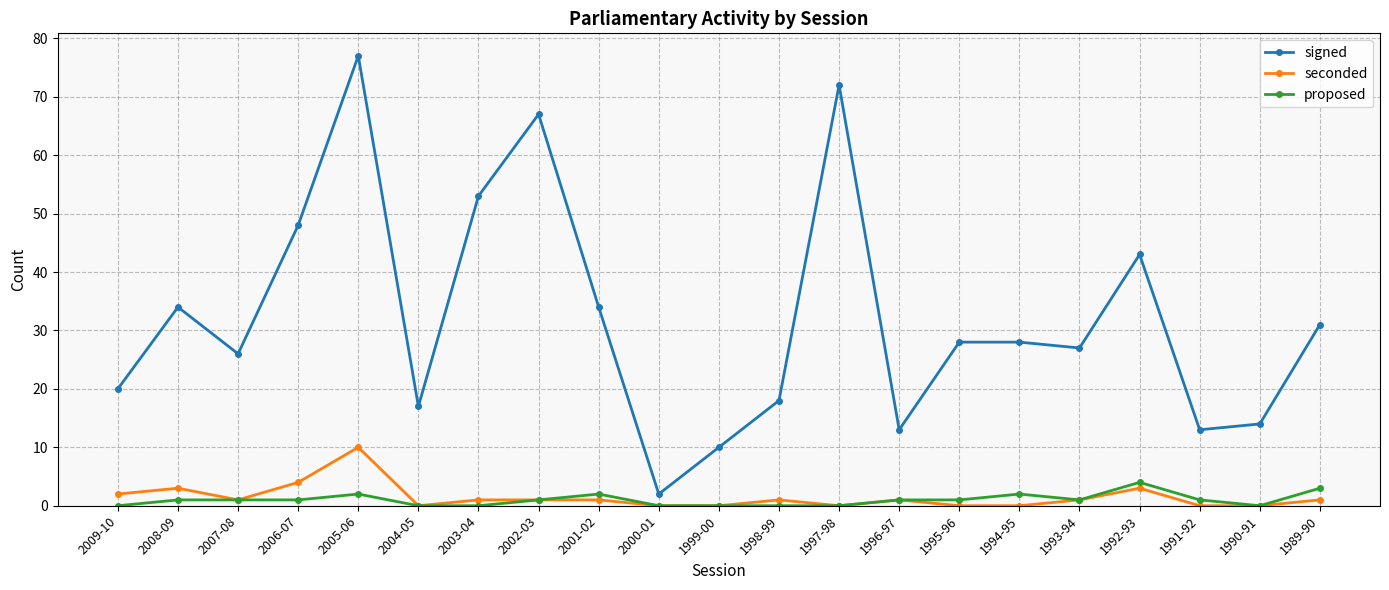

How many distinct data groups are displayed?

3